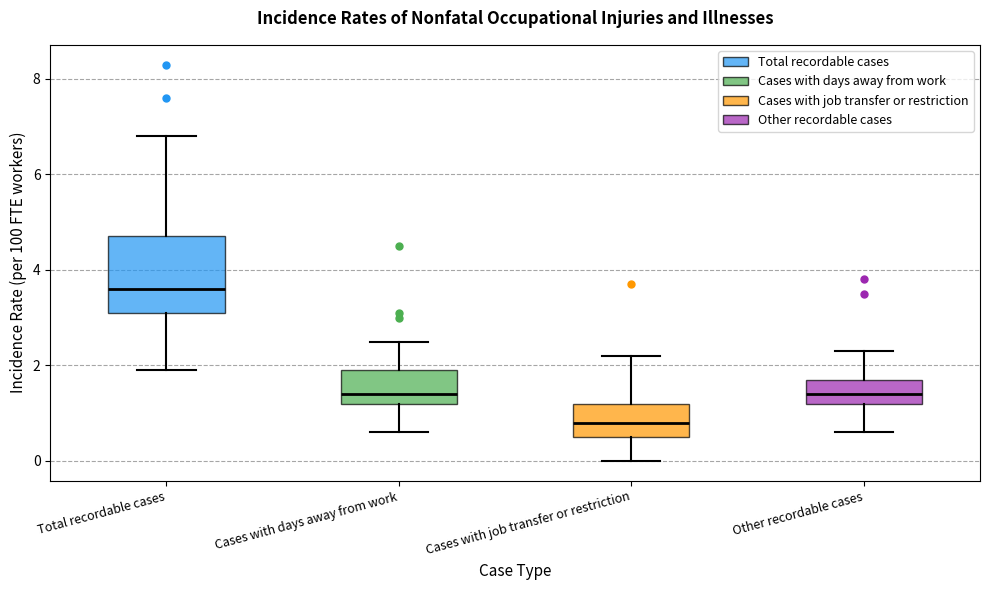

Comparing the boxes themselves (not the whiskers), which one is the tallest?

Total recordable cases